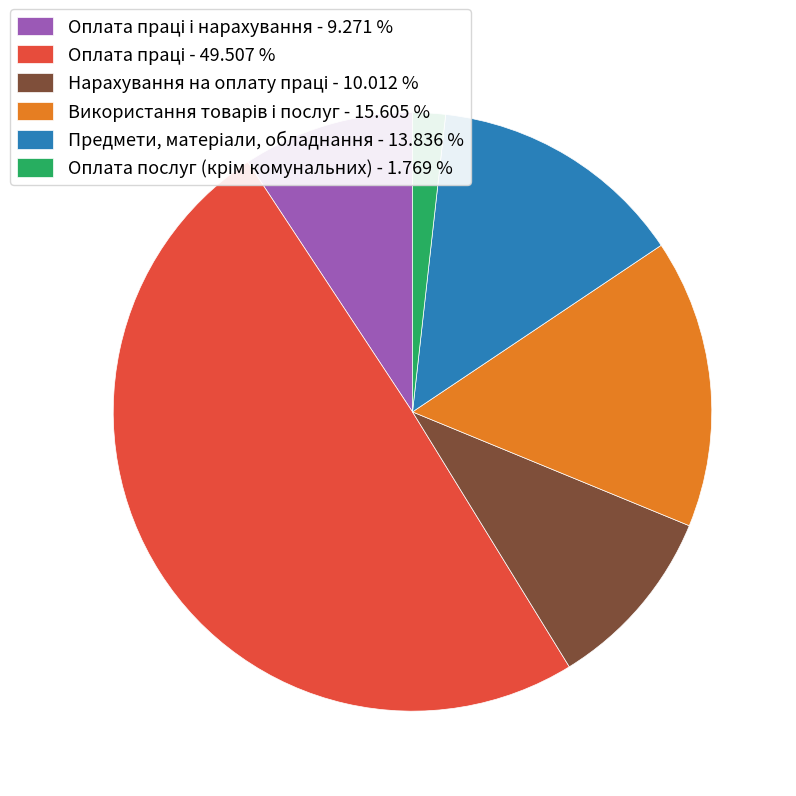

Which slice is the smallest?

Оплата послуг (крім комунальних)